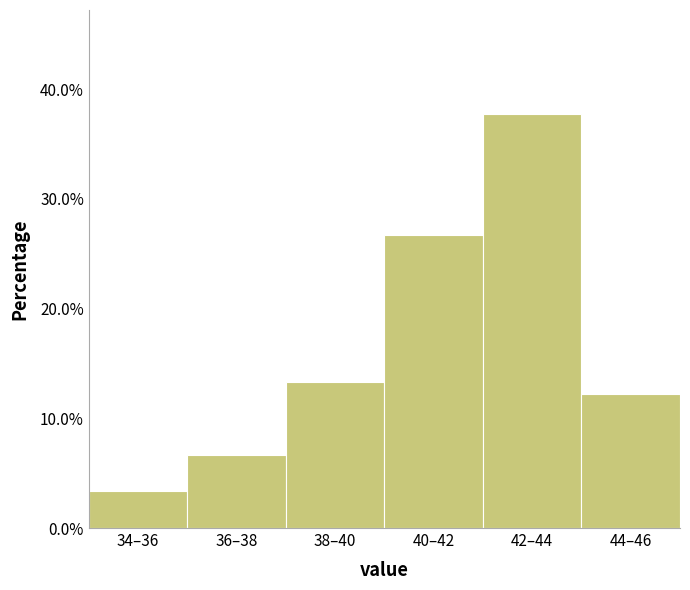

Reading left to right, transcribe all the data shown in this chart.

34–36=3.3	36–38=6.7	38–40=13.3	40–42=26.7	42–44=37.8	44–46=12.2